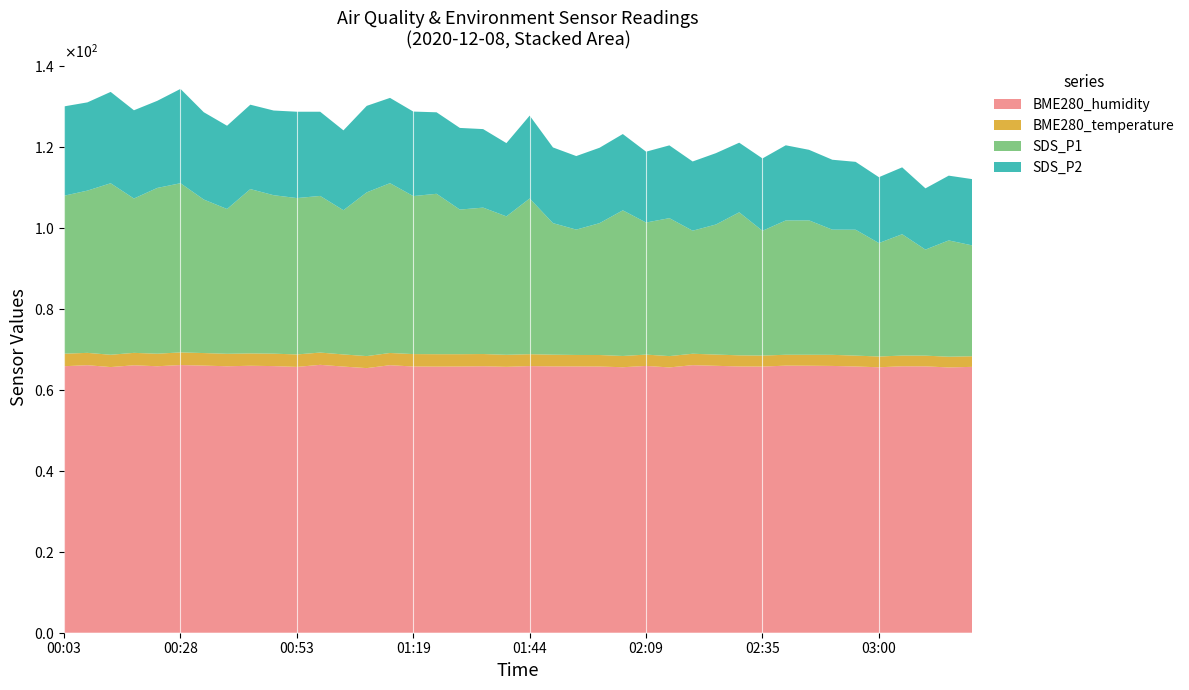

Reading left to right, extract all data points from this chart.

BME280_humidity: 65.8	66.1	65.6	66.1	65.8	66.1	66.0	65.8	66.0	65.9	65.7	66.2	65.8	65.4	66.1	65.8	65.7	65.8	65.8	65.7	65.9	65.8	65.8	65.8	65.6	65.9	65.5	66.1	65.9	65.8	65.8	66.0	66.0	65.9	65.8	65.6	65.8	65.8	65.5	65.7
BME280_temperature: 3.1	3.0	3.0	3.1	3.1	3.1	3.1	3.1	3.0	3.1	3.1	3.0	3.0	3.0	3.0	3.1	3.1	3.0	3.0	3.0	2.9	2.9	2.8	2.9	2.8	2.8	2.8	2.8	2.8	2.8	2.7	2.7	2.7	2.7	2.7	2.7	2.6	2.6	2.6	2.6
SDS_P1: 39.0	40.1	42.4	38.1	41.0	41.8	37.9	35.8	40.6	39.1	38.6	38.7	35.6	40.5	42.0	39.0	39.6	35.7	36.2	34.2	38.5	32.5	31.0	32.6	36.0	32.6	34.1	30.4	32.1	35.3	30.8	33.2	33.2	30.9	31.1	28.0	30.0	26.2	28.7	27.4
SDS_P2: 22.1	21.8	22.6	21.8	21.5	23.3	21.6	20.6	20.9	20.9	21.3	20.8	19.7	21.4	21.1	20.9	20.1	20.2	19.4	18.1	20.5	18.7	18.2	18.6	18.9	17.5	18.0	17.1	17.6	17.2	17.9	18.6	17.4	17.3	16.8	16.3	16.5	15.1	16.0	16.4